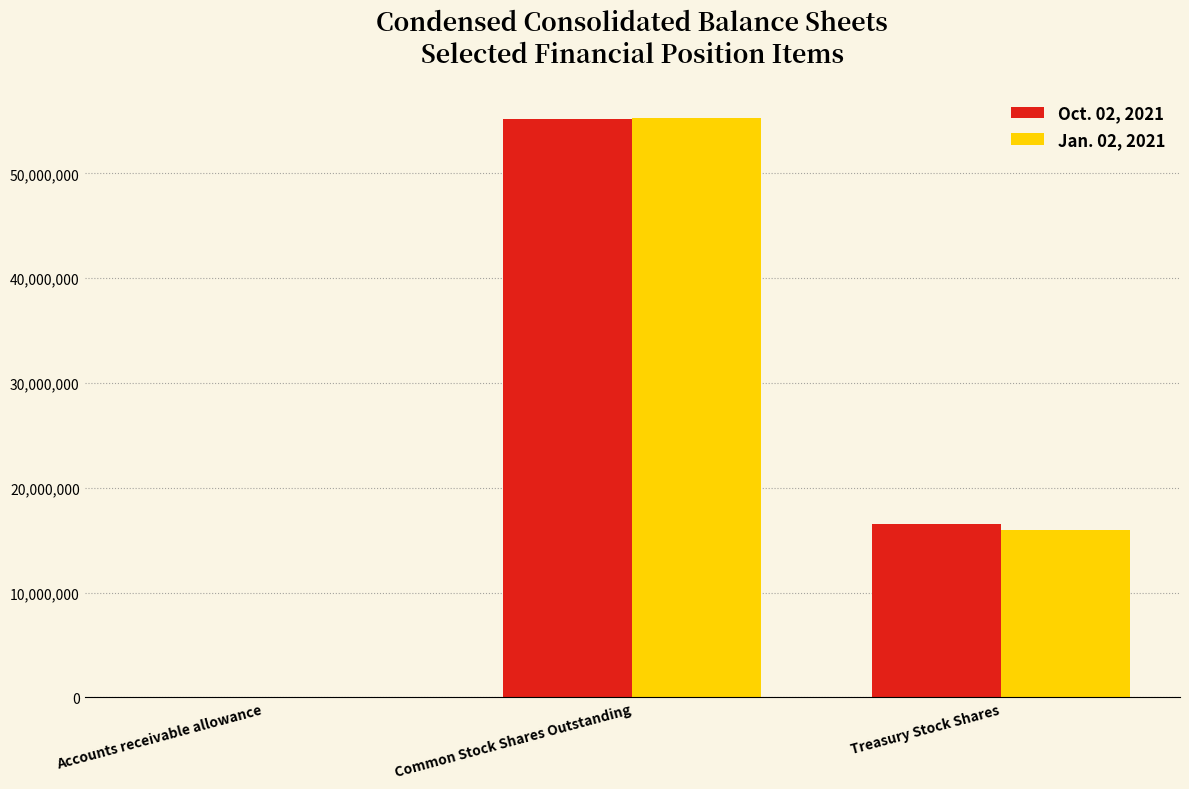

Is the value of Oct. 02, 2021 at Common Stock Shares Outstanding greater than the value of Jan. 02, 2021 at Treasury Stock Shares?

Yes